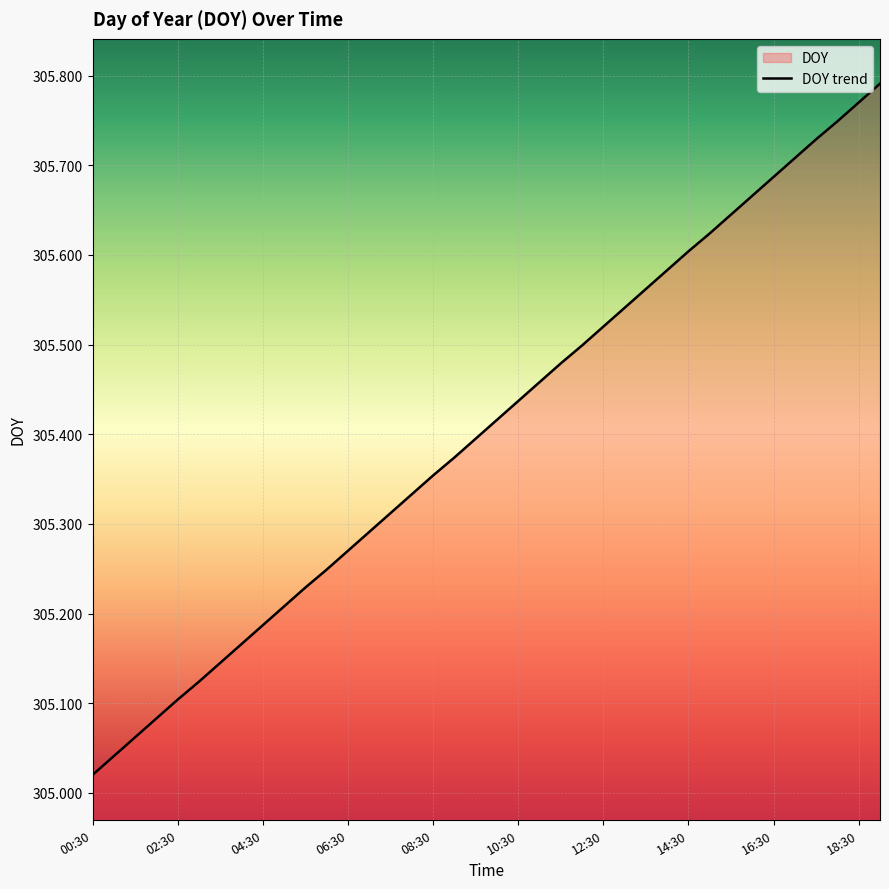

What is the change in value from 09:00 to 12:30?

+0.1